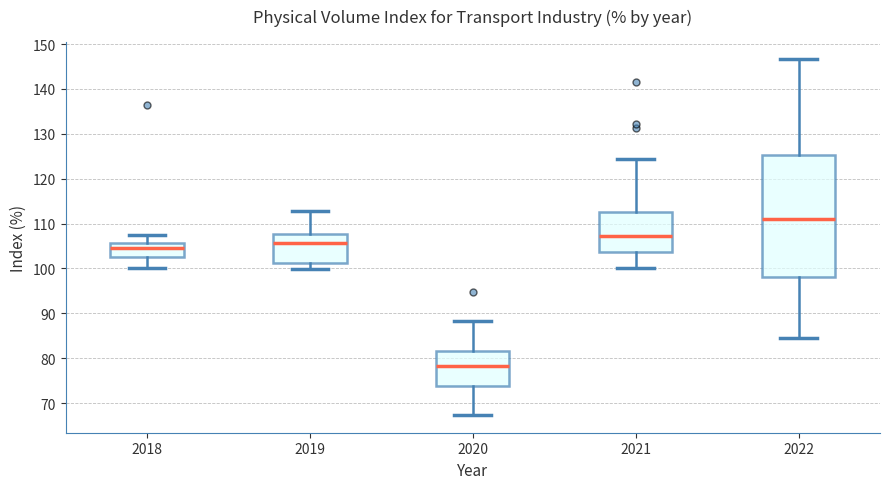

Where is the lower edge of the box at x = 2019 on the y-axis? The values are not printed on the chart, so give them approximately, as read against the axis.

101